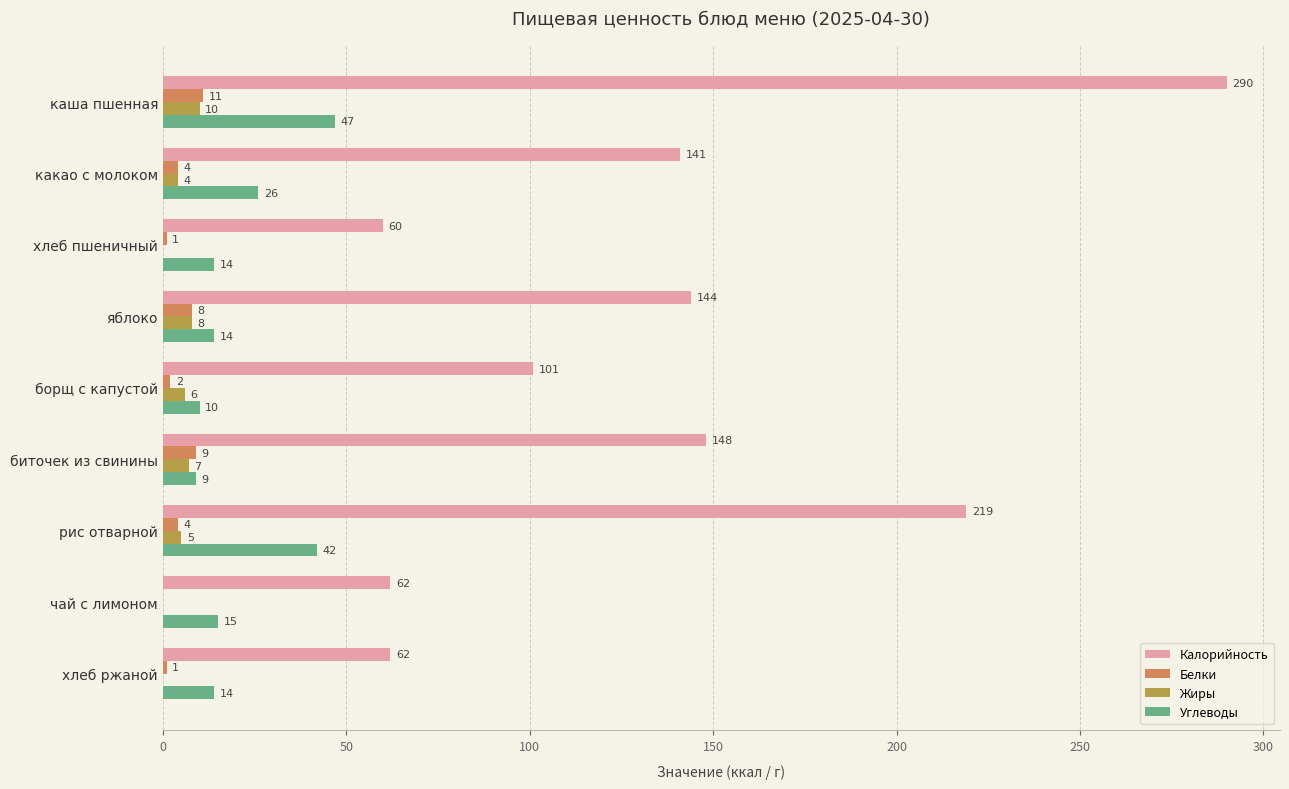

What is the total value across all series at хлеб пшеничный?

75